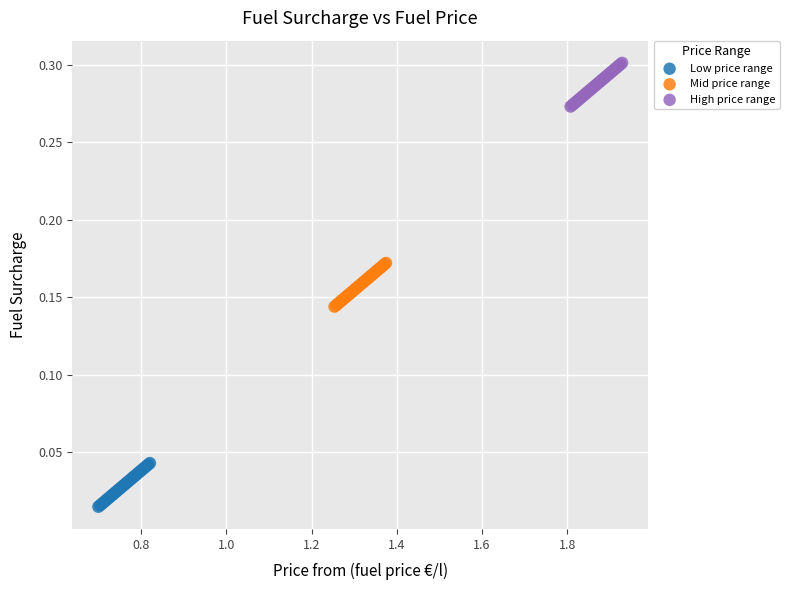

Which series contains the highest Y value?

High price range